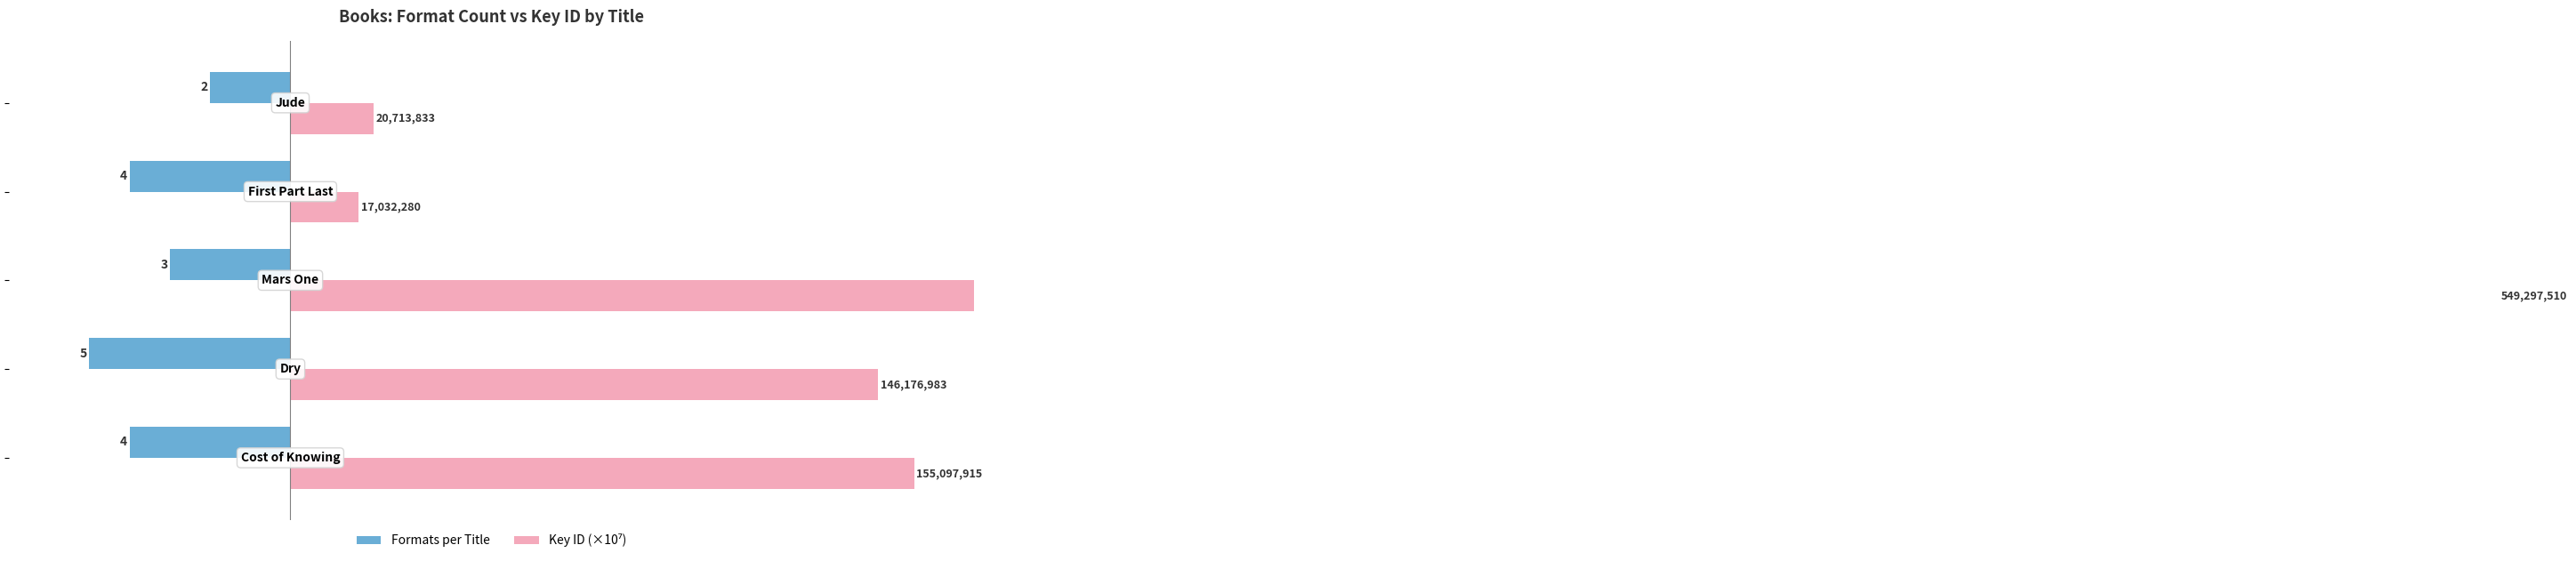

How many bars are there in each group?

2